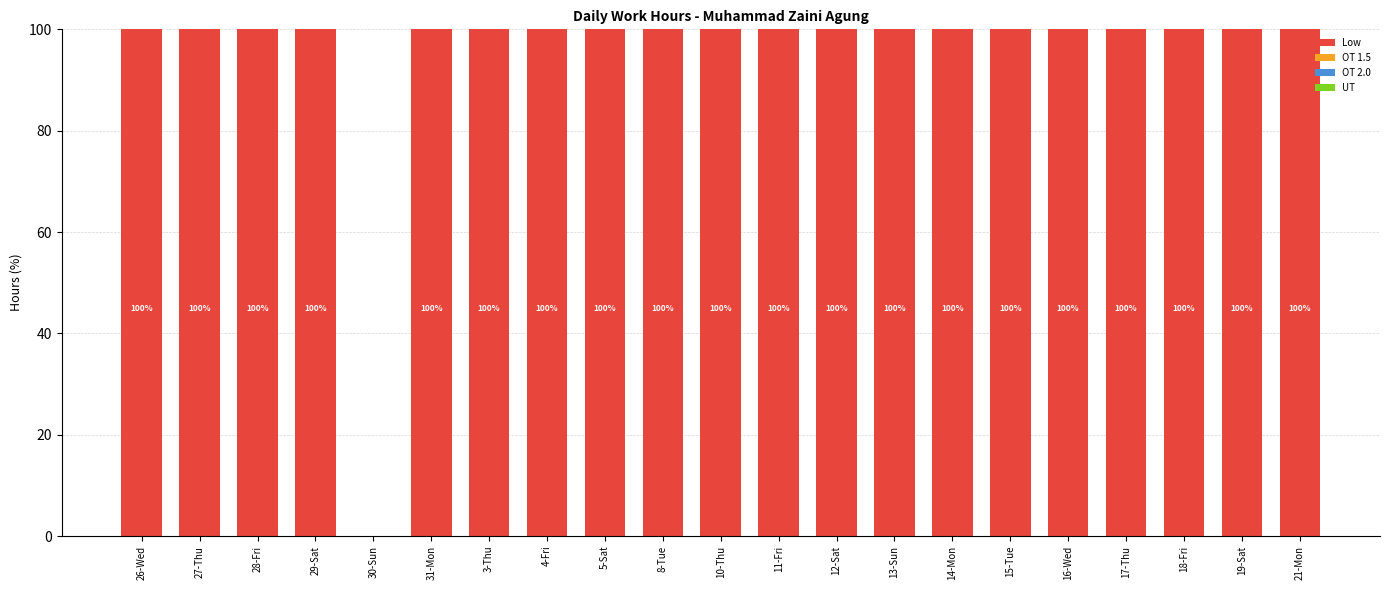

What is the maximum value shown in the chart?

100